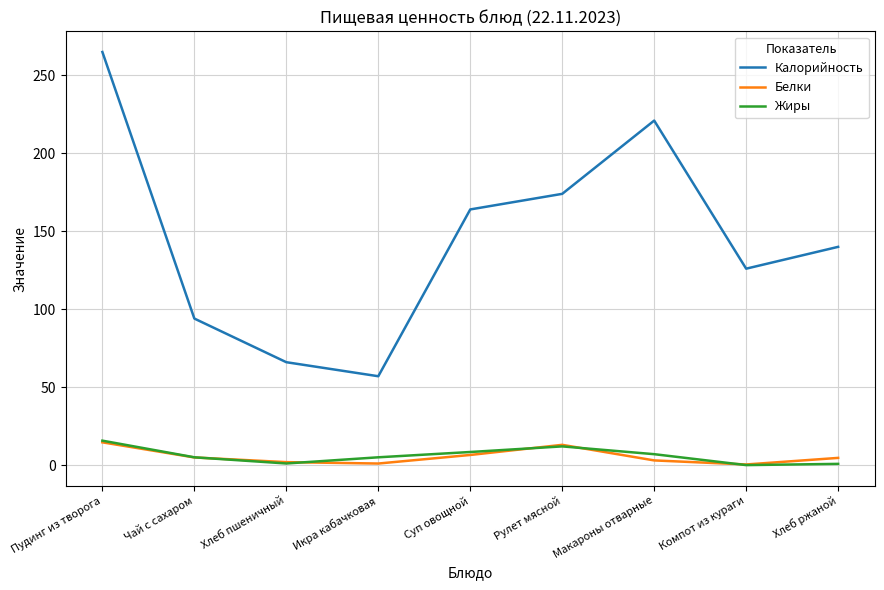

After their last crossing, which series has the higher values: Жиры or Белки?

Белки